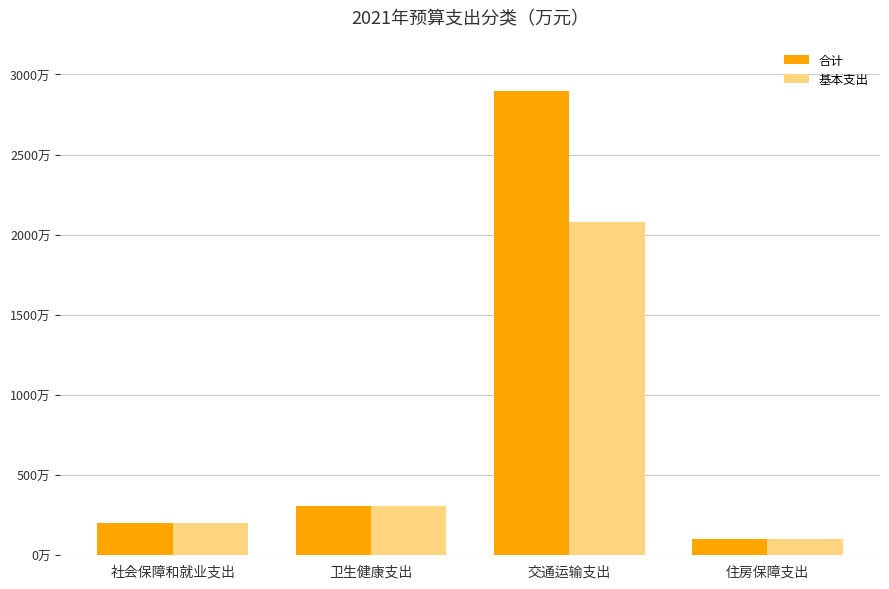

Are the bars horizontal?

No